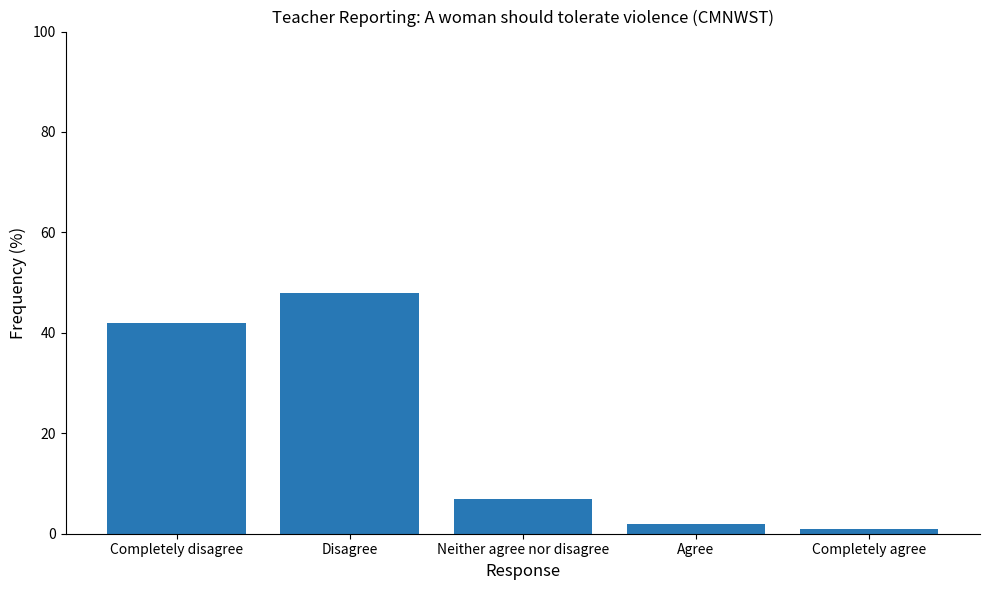

What is the ratio of the value at Completely agree to the value at Neither agree nor disagree?

0.1